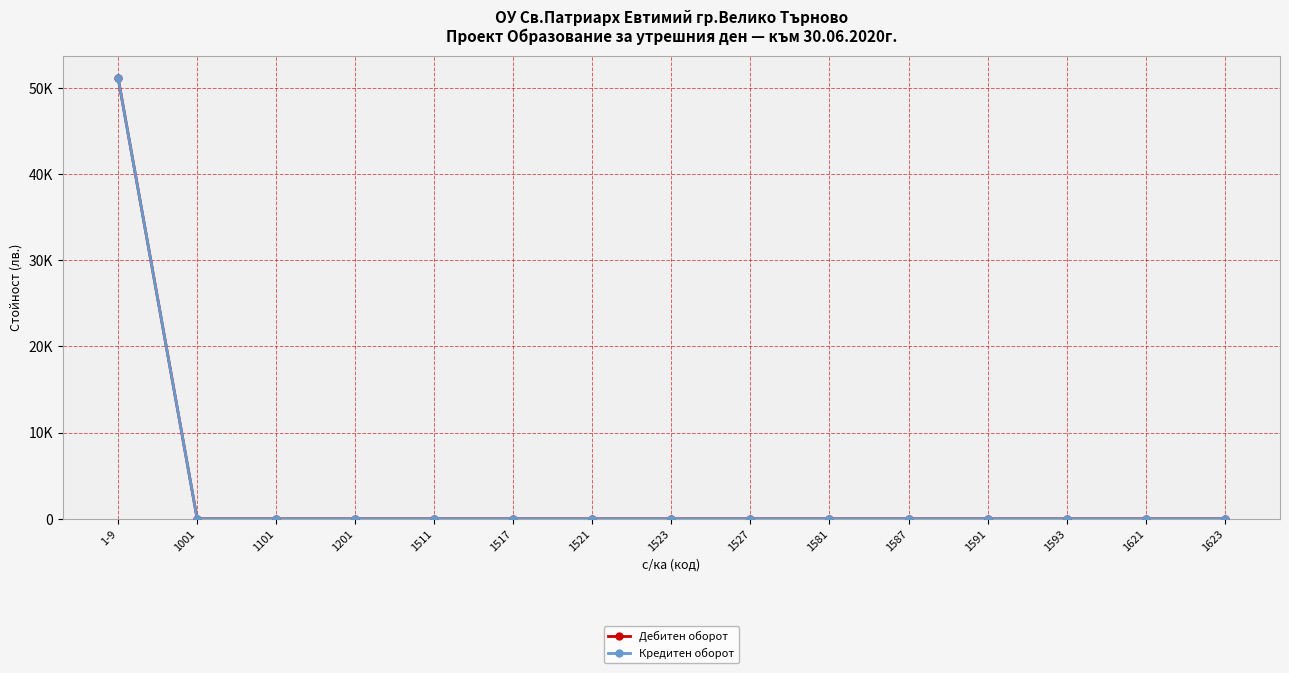

True or false: Кредитен оборот and Дебитен оборот cross at least once.

False